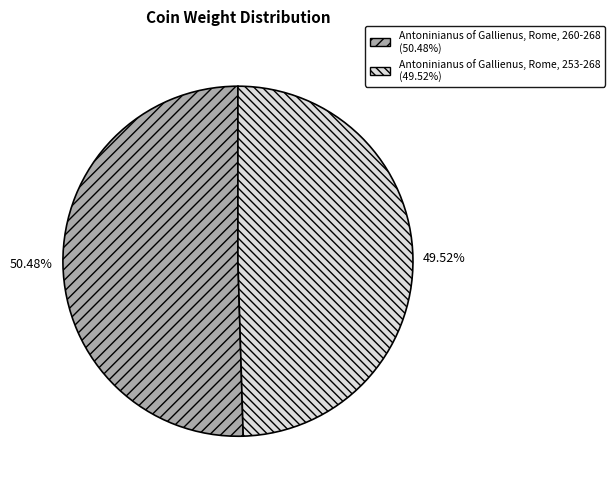

What is the total percentage of Antoninianus of Gallienus, Rome, 260-268 and Antoninianus of Gallienus, Rome, 253-268?

100.0%